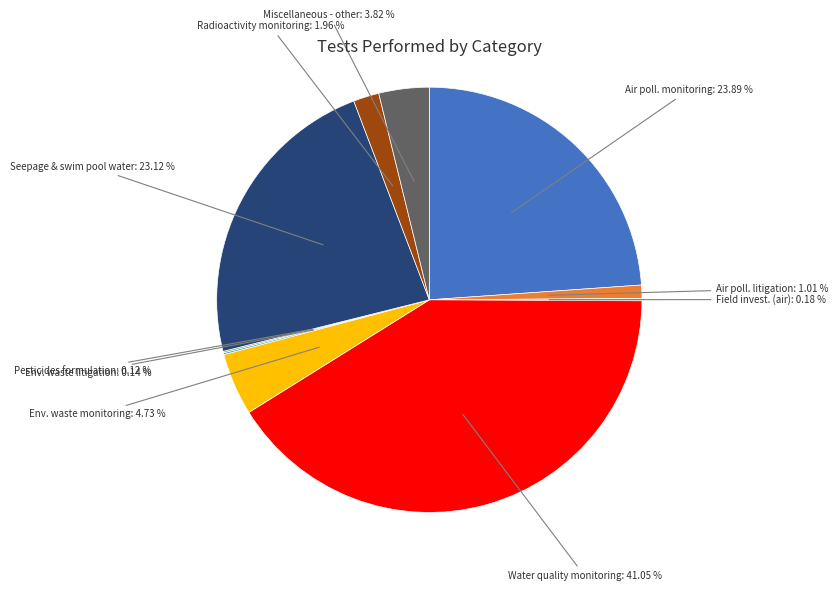

Does any single category account for the majority?

No